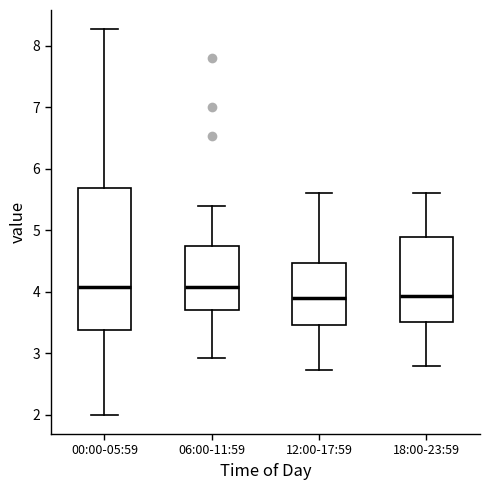

Reading left to right, read every box against the y-axis: the position of its median line, the range the box covers, and the ends of its whiskers. The values are not printed on the chart, so give them approximately, as read against the axis.

00:00-05:59: median 4.1, box 3.4 to 5.7, whiskers 2.0 to 8.3
06:00-11:59: median 4.1, box 3.7 to 4.8, whiskers 2.9 to 5.4
12:00-17:59: median 3.9, box 3.5 to 4.5, whiskers 2.7 to 5.6
18:00-23:59: median 3.9, box 3.5 to 4.9, whiskers 2.8 to 5.6